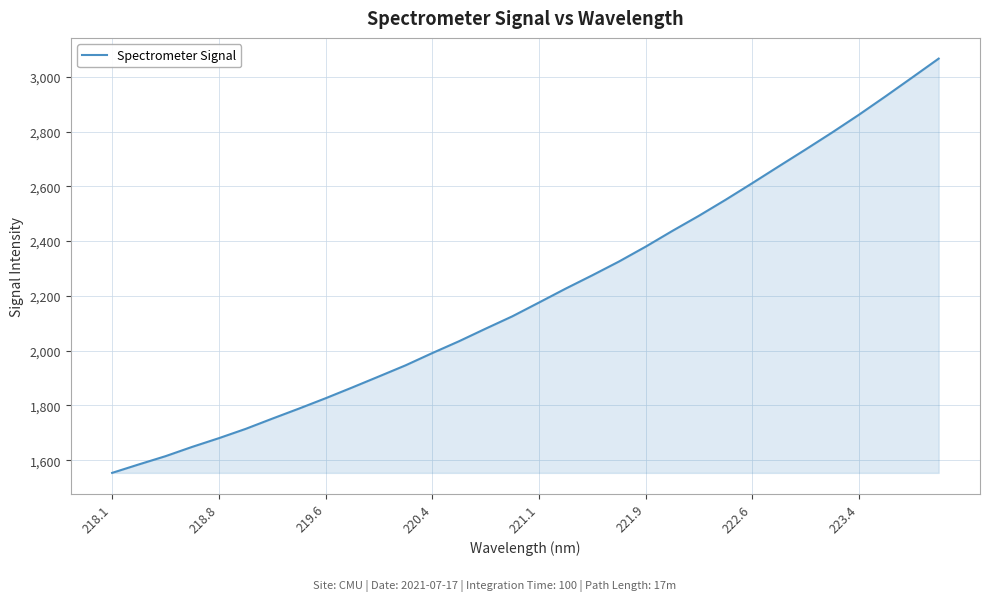

What is the difference between the maximum and minimum values?

1512.5